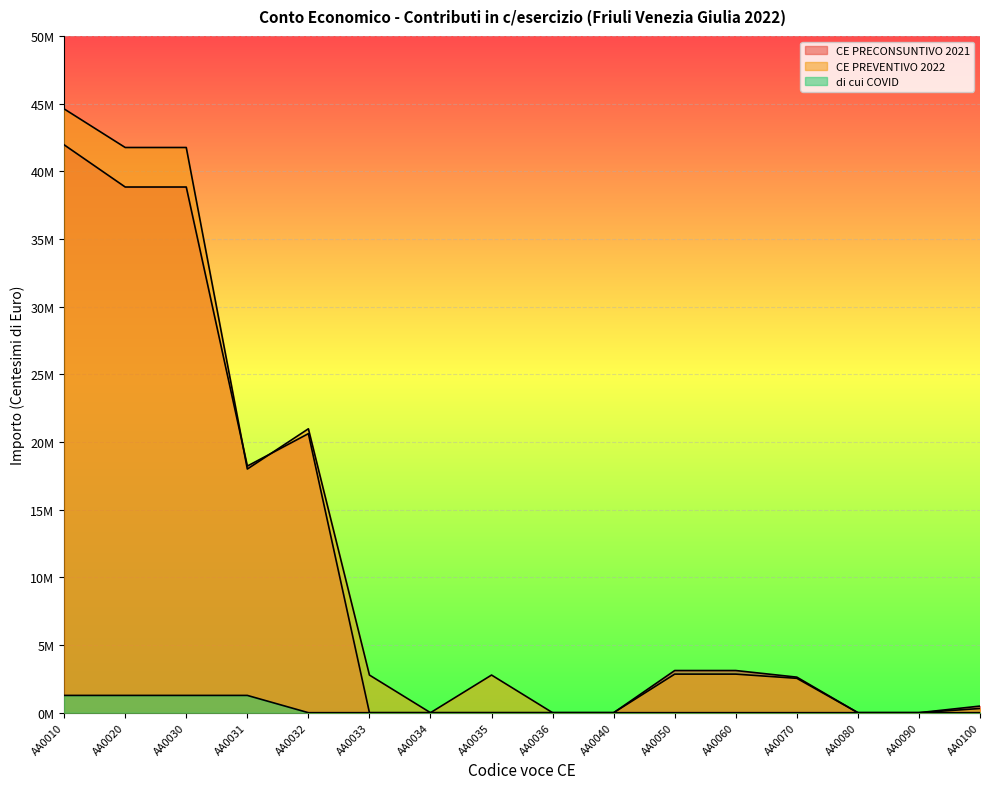

True or false: di cui COVID and CE PRECONSUNTIVO 2021 cross at least once.

False